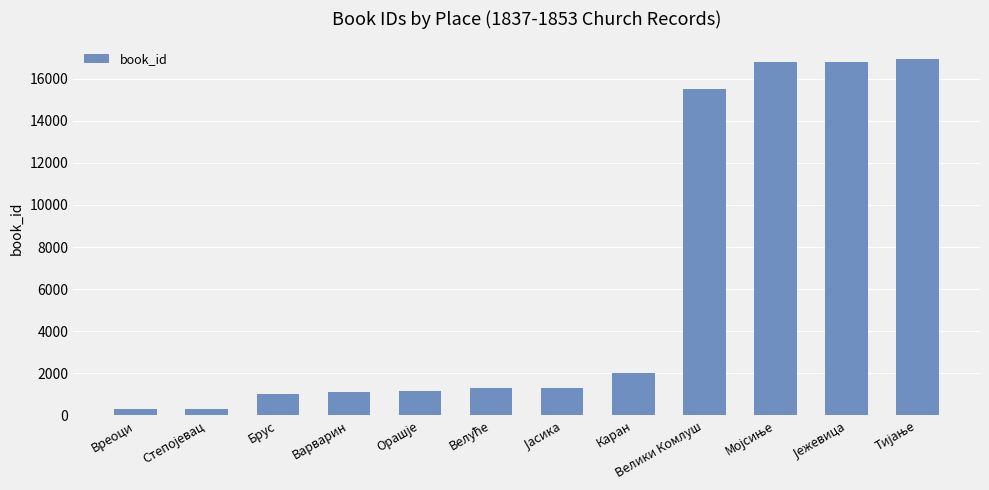

What is the greatest value displayed?

16924